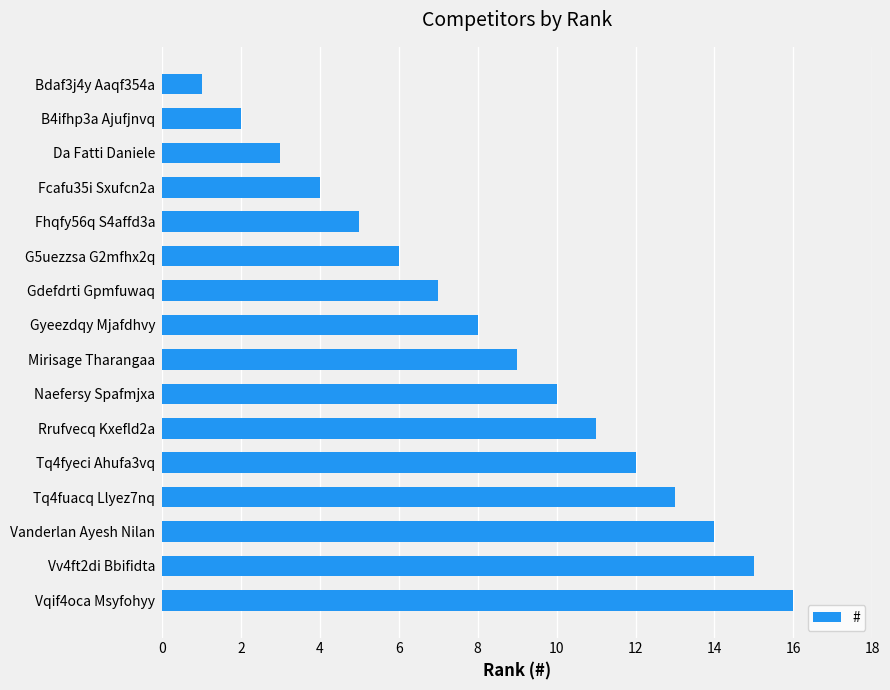

Does the chart contain stacked bars?

No